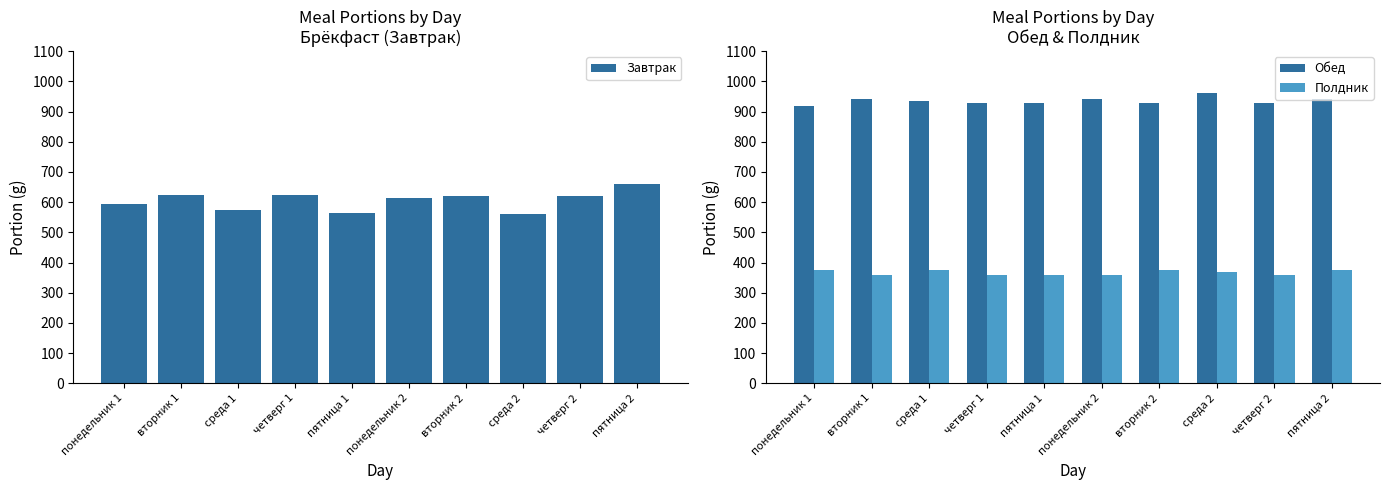

Which has a higher value, среда 2 or вторник 1?

вторник 1